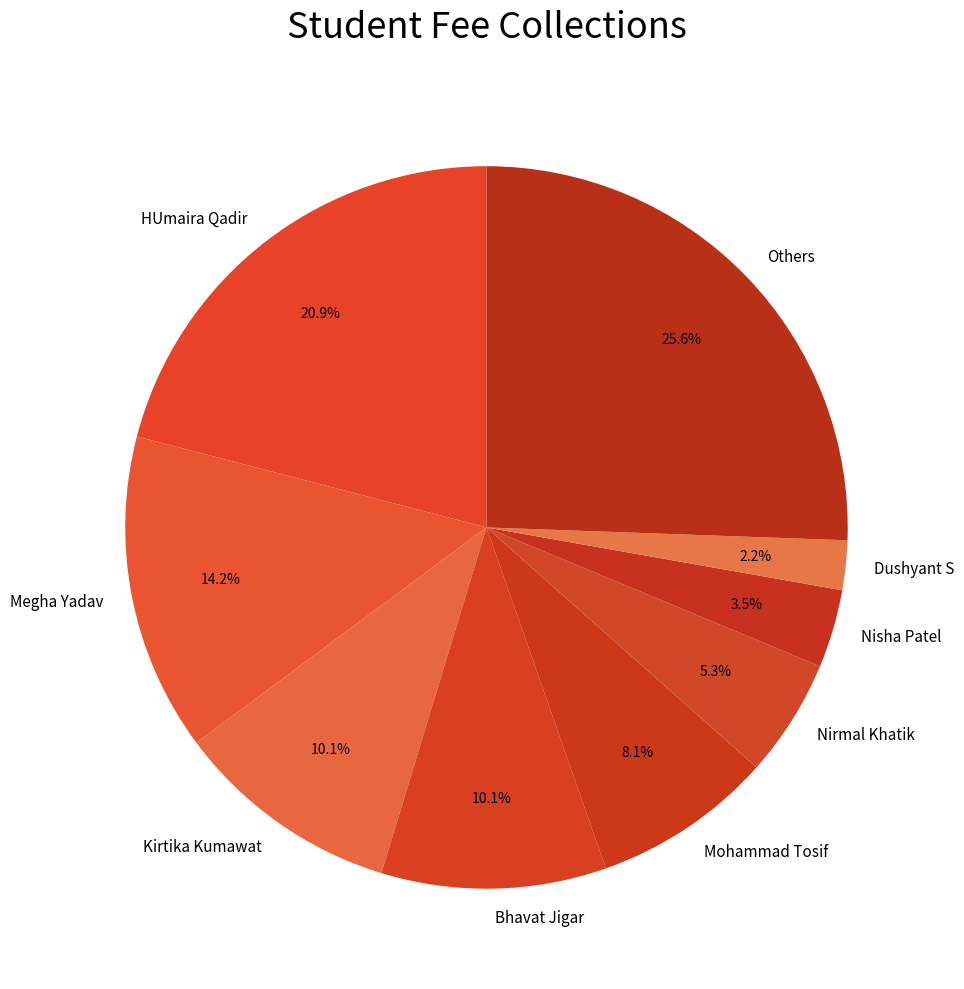

Does any single category account for the majority?

No